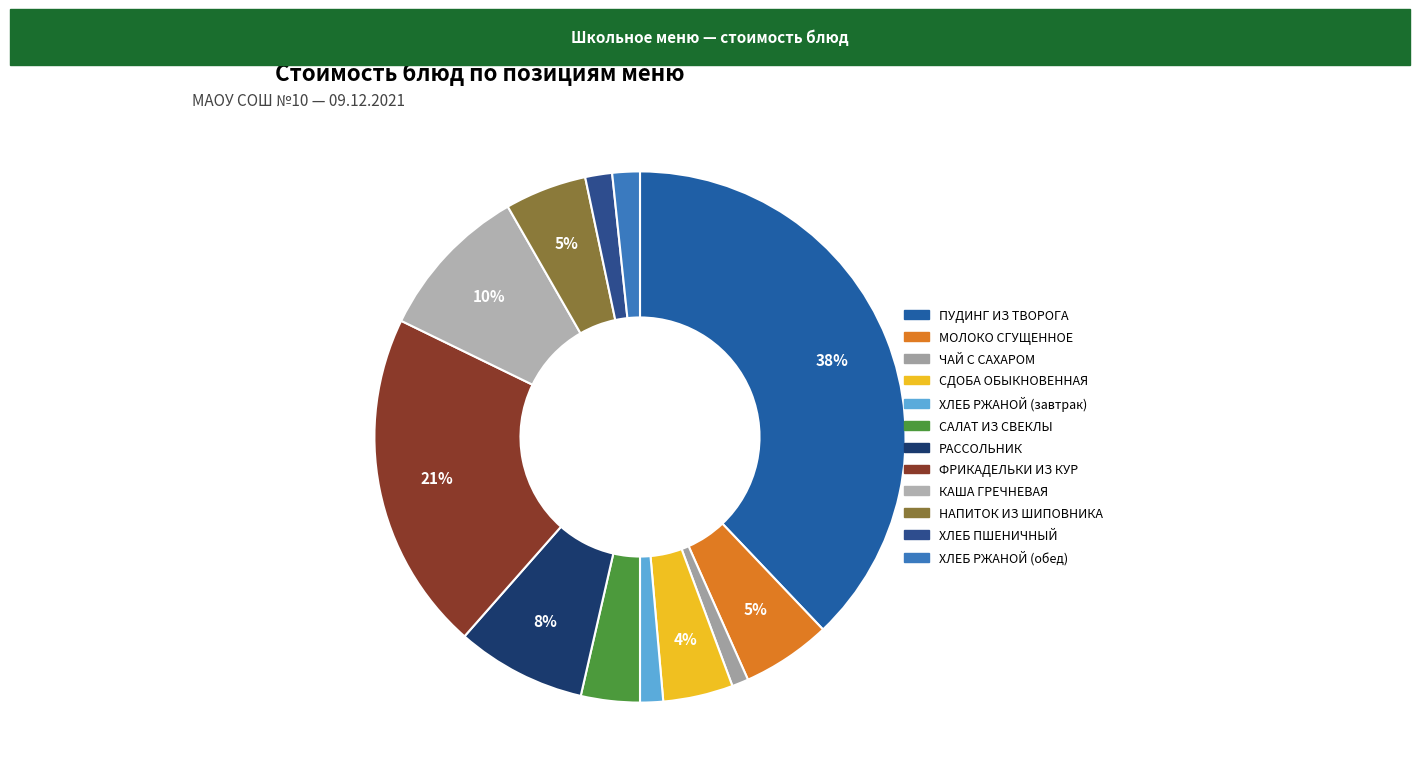

To the nearest percent, what is the difference between the largest and smallest slice percentages?

37%